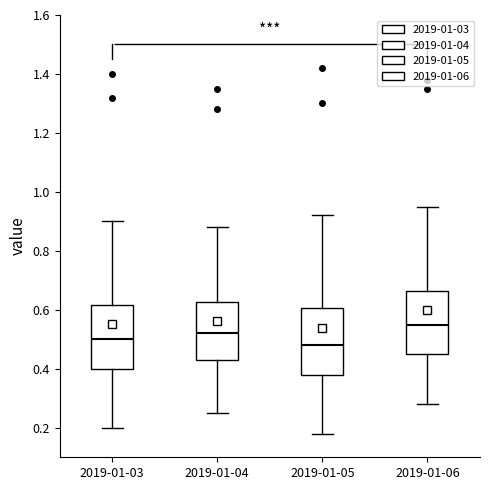

Reading left to right, read every box against the y-axis: the position of its median line, the range the box covers, and the ends of its whiskers. The values are not printed on the chart, so give them approximately, as read against the axis.

2019-01-03: median 0.50, box 0.40 to 0.62, whiskers 0.20 to 0.90
2019-01-04: median 0.52, box 0.44 to 0.62, whiskers 0.26 to 0.88
2019-01-05: median 0.48, box 0.38 to 0.60, whiskers 0.18 to 0.92
2019-01-06: median 0.56, box 0.46 to 0.66, whiskers 0.28 to 0.96